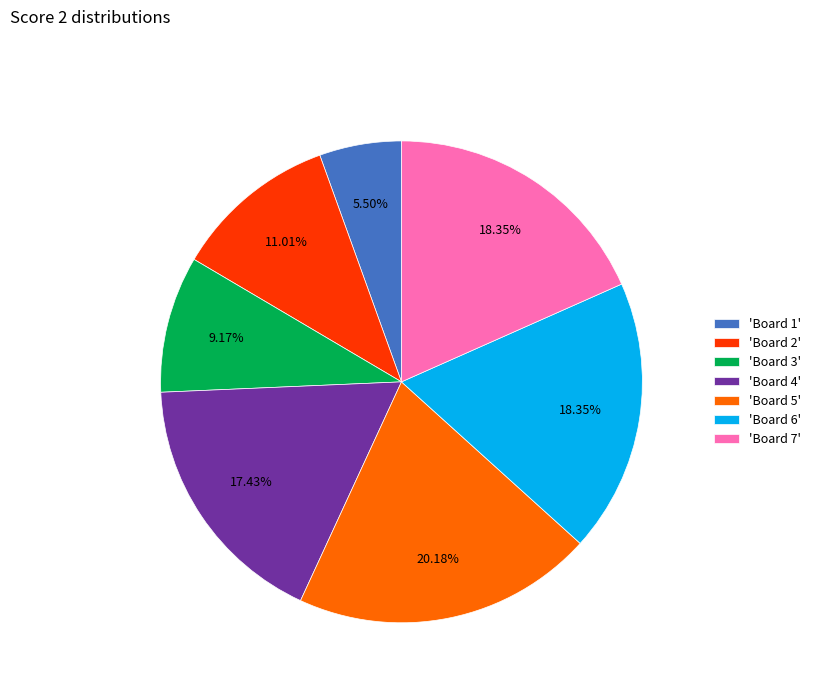

Is there any slice that represents more than half of the pie?

No